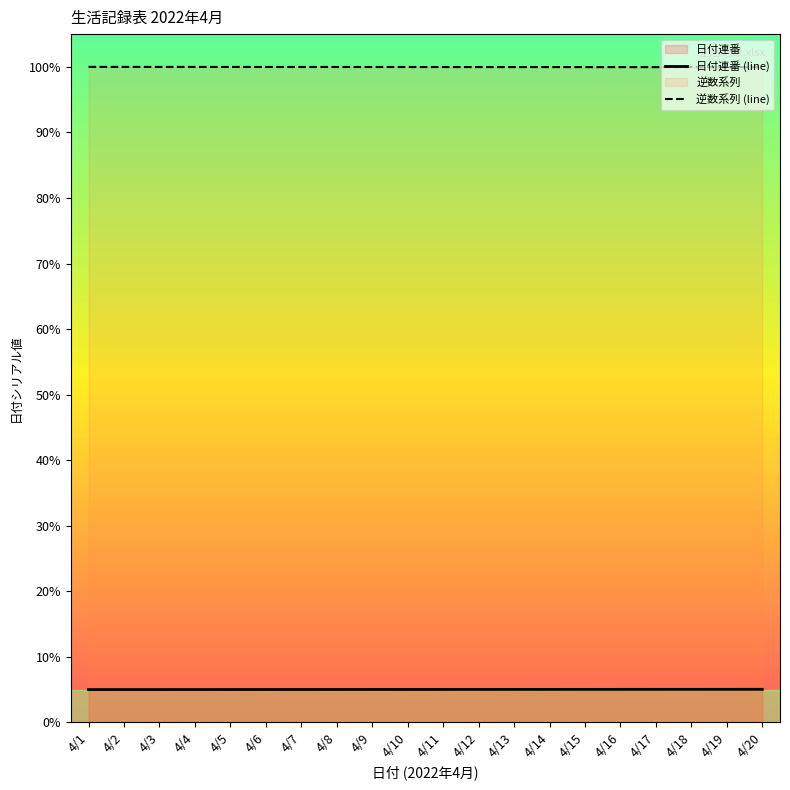

Which category has the lowest value in the 逆数系列 (line) series?

4/20